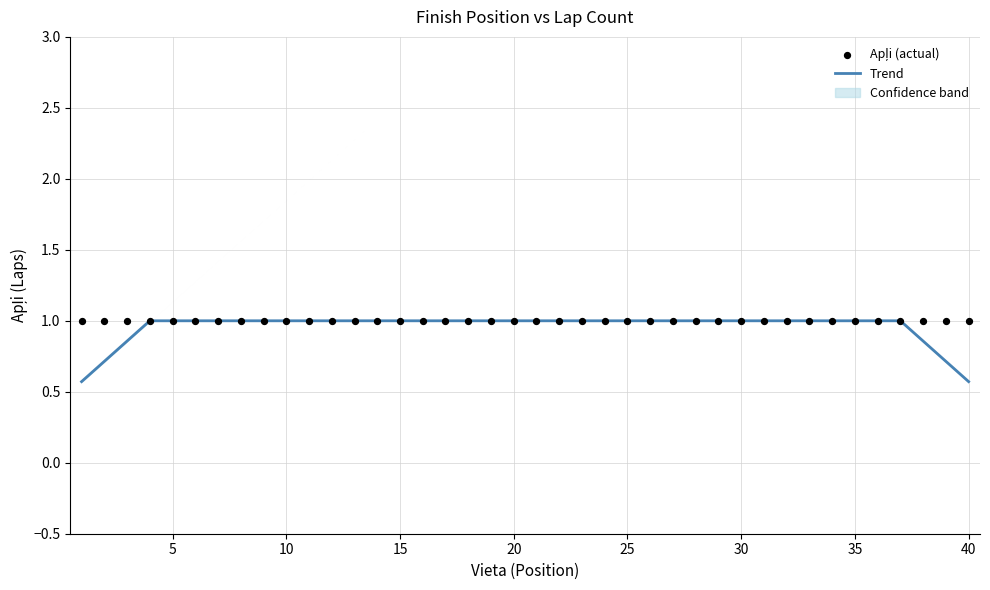

Is it true that Trend equals 1.5 at 30?

False